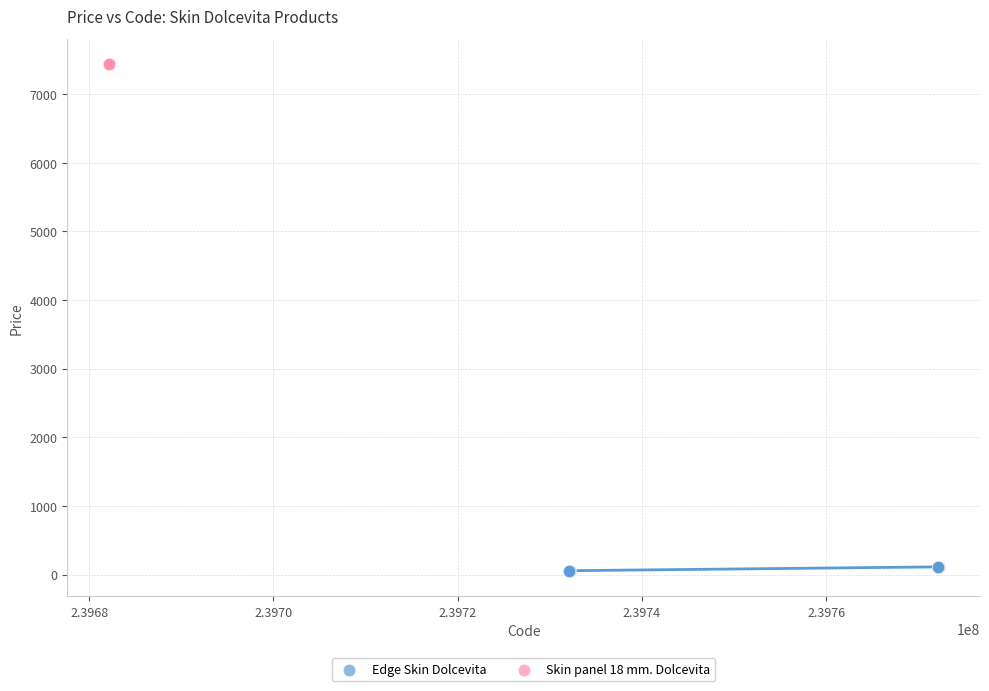

Which series contains the lowest Y value?

Edge Skin Dolcevita